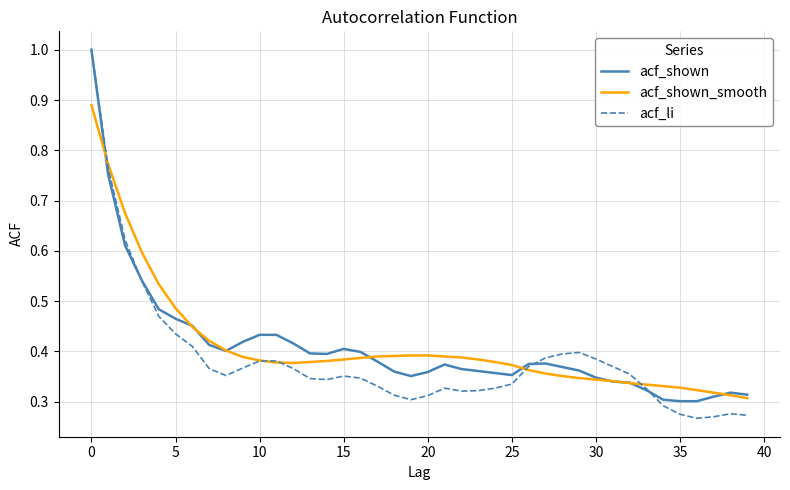

Which series has the largest range (max minus min)?

acf_li